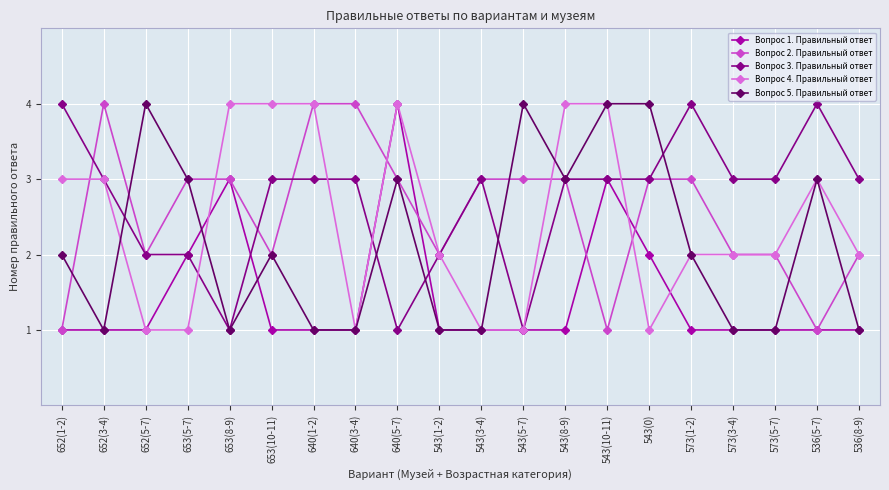

Where do Вопрос 2. Правильный ответ and Вопрос 5. Правильный ответ first cross each other?

652(1-2) and 652(3-4)